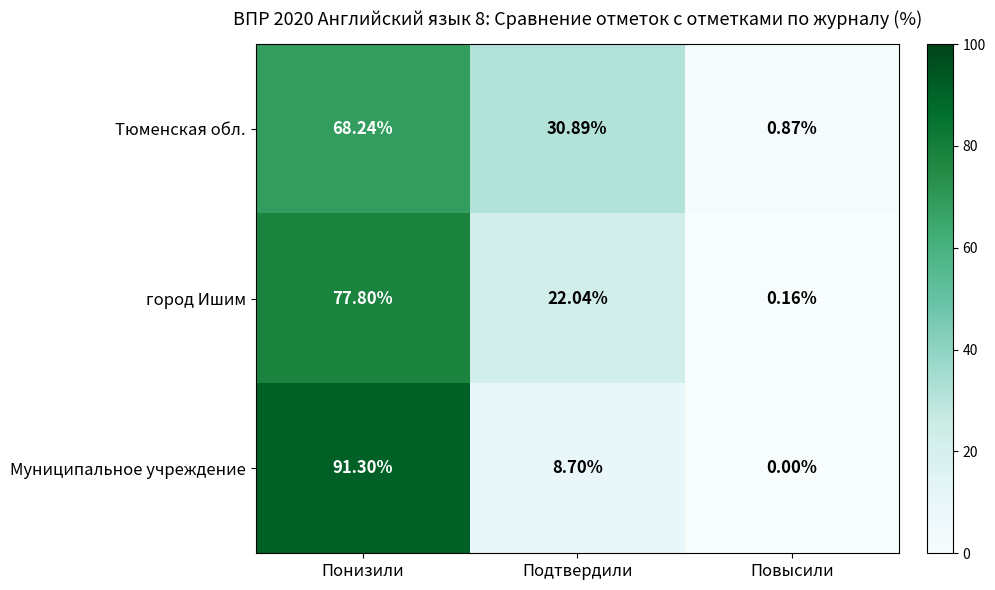

At Подтвердили, list the series in order from largest to smallest.

Тюменская обл., город Ишим, Муниципальное учреждение